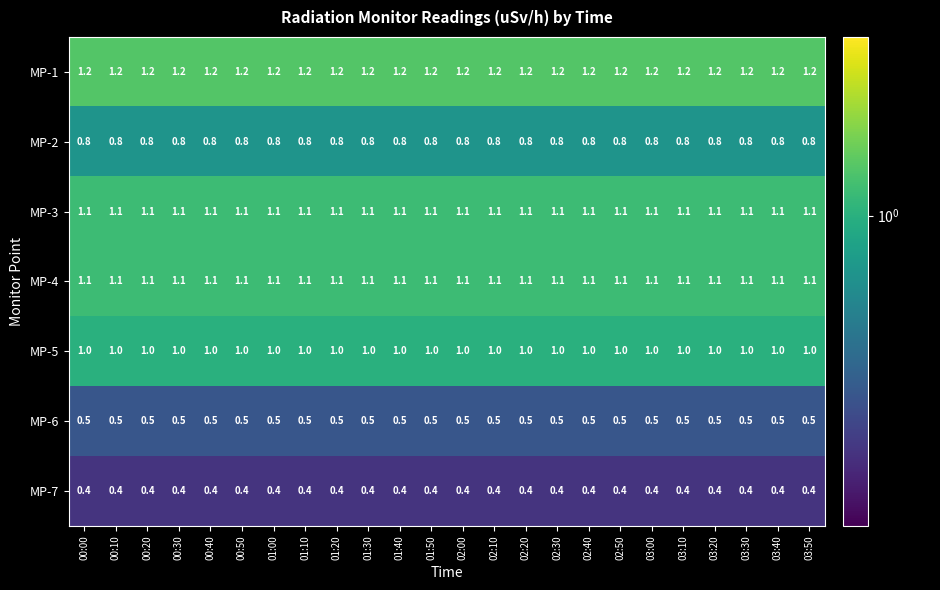

True or false: MP-2 has a value of 0.3 at 00:50.

False